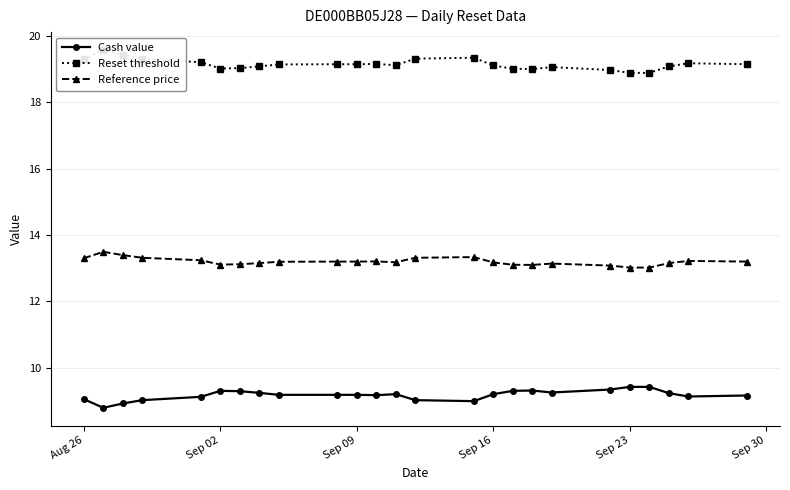

How many data points does each series have?

25